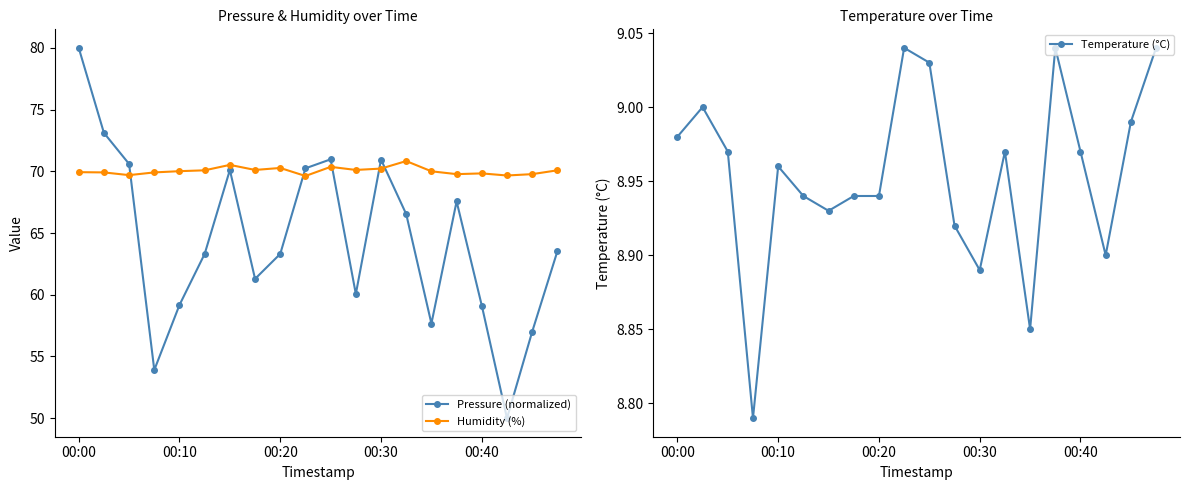

True or false: Temperature (°C) has more than 0 points higher than both neighbors.

True